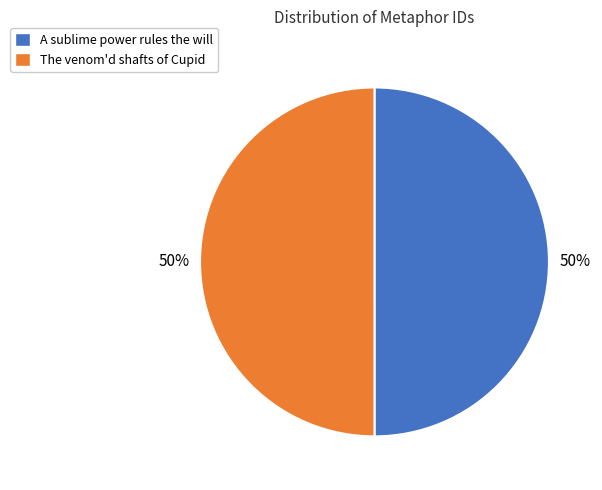

Is it true that A sublime power rules the will is 50% of the pie?

True